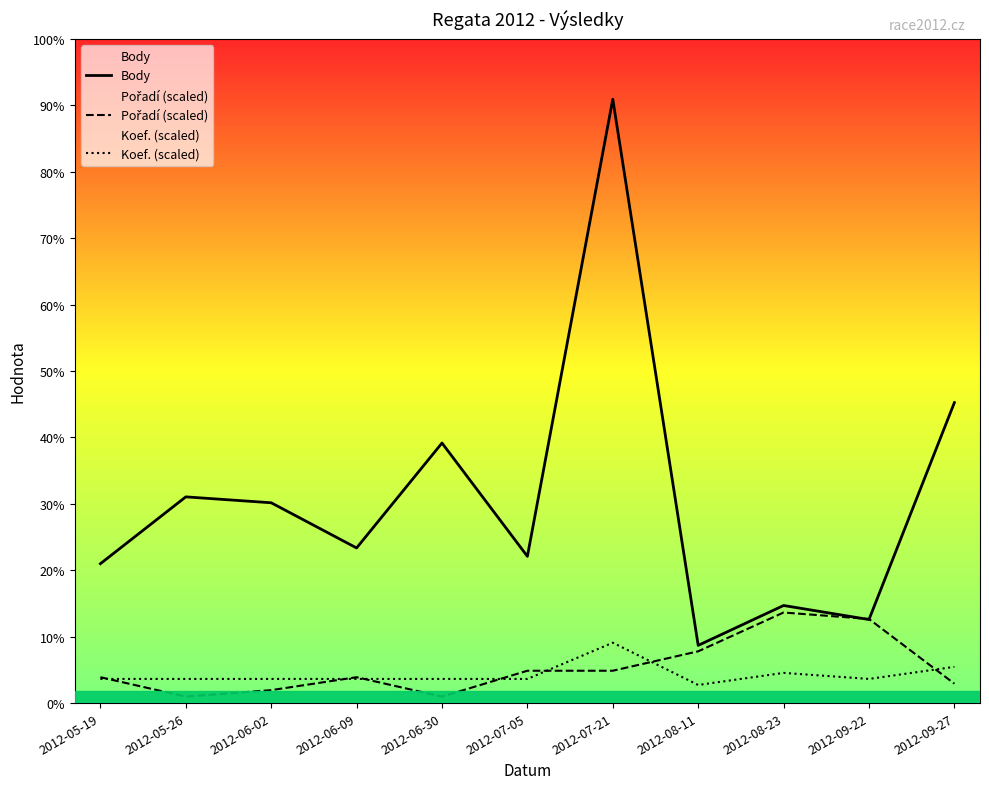

What are all the series names shown in the legend?

Body, Pořadí (scaled), Koef. (scaled)